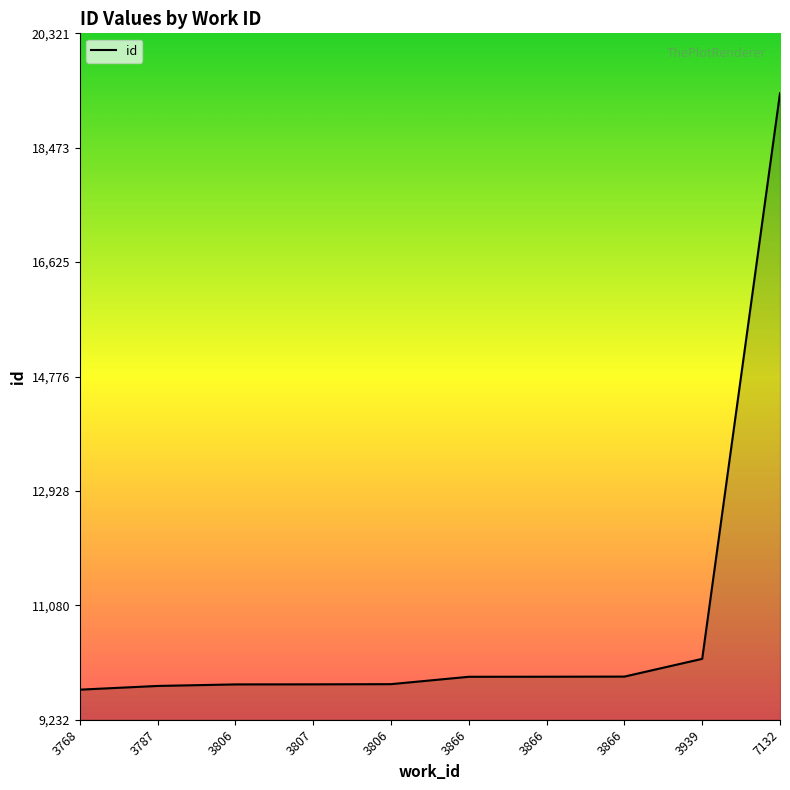

Does the chart have visible grid lines?

No